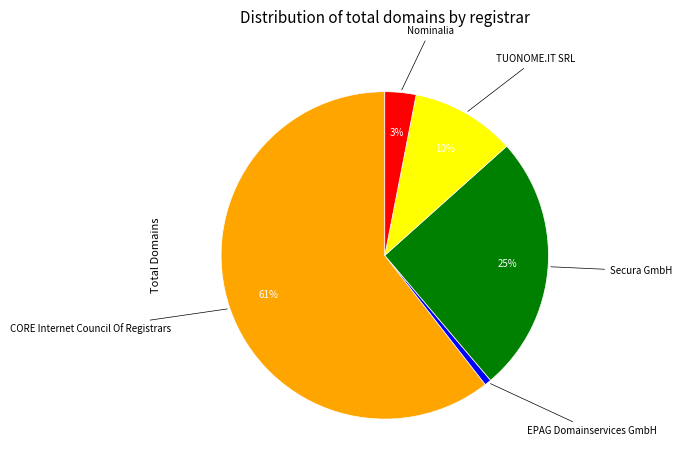

Is there a majority slice in this chart?

Yes